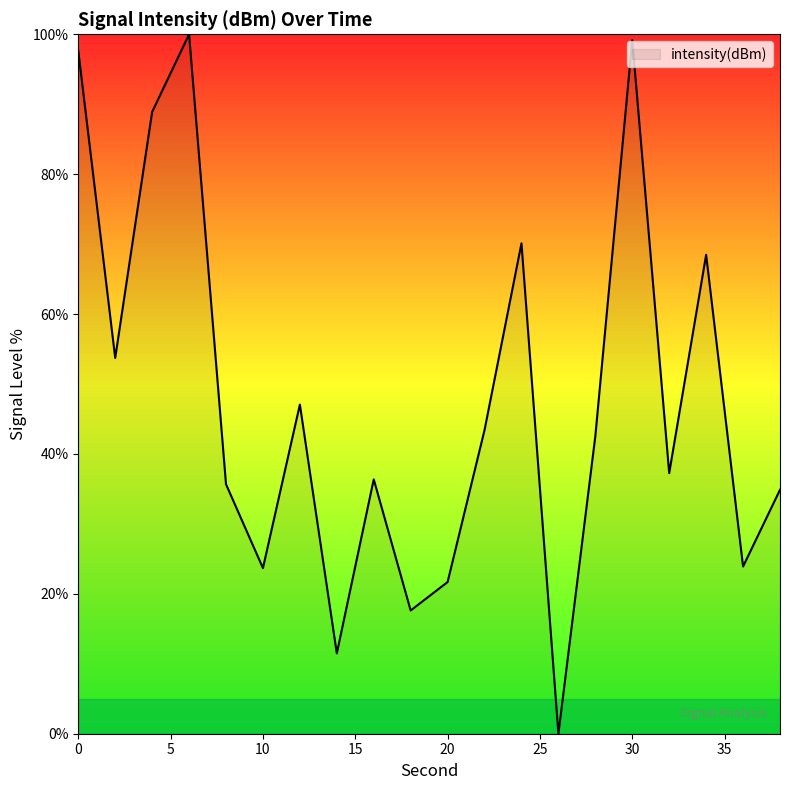

What is the difference between the maximum and minimum values?

100.0